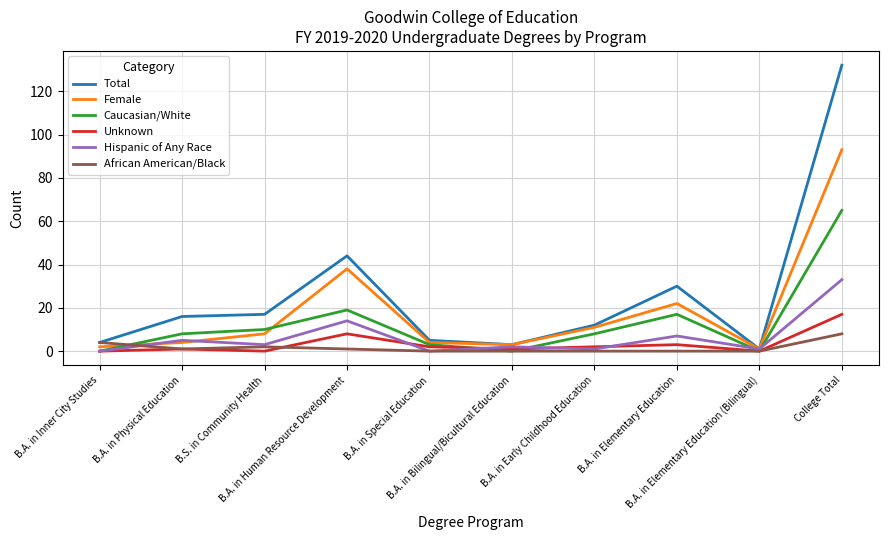

What is the difference between the Caucasian/White values at B.S. in Community Health and B.A. in Bilingual/Bicultural Education?

10